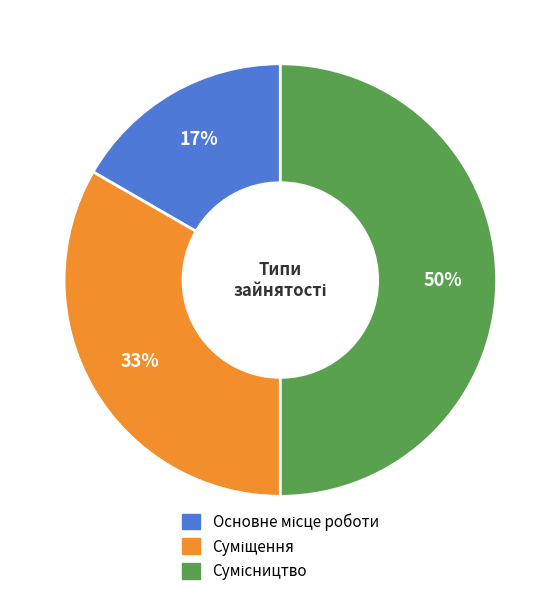

Count the number of slices in the pie.

3